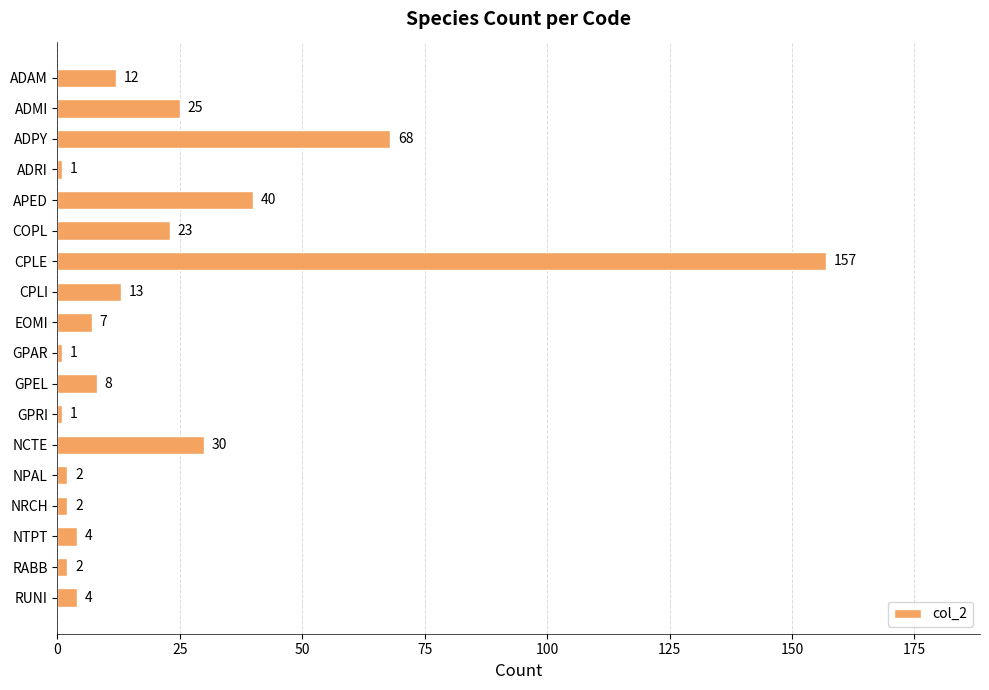

How many distinct data groups are displayed?

1